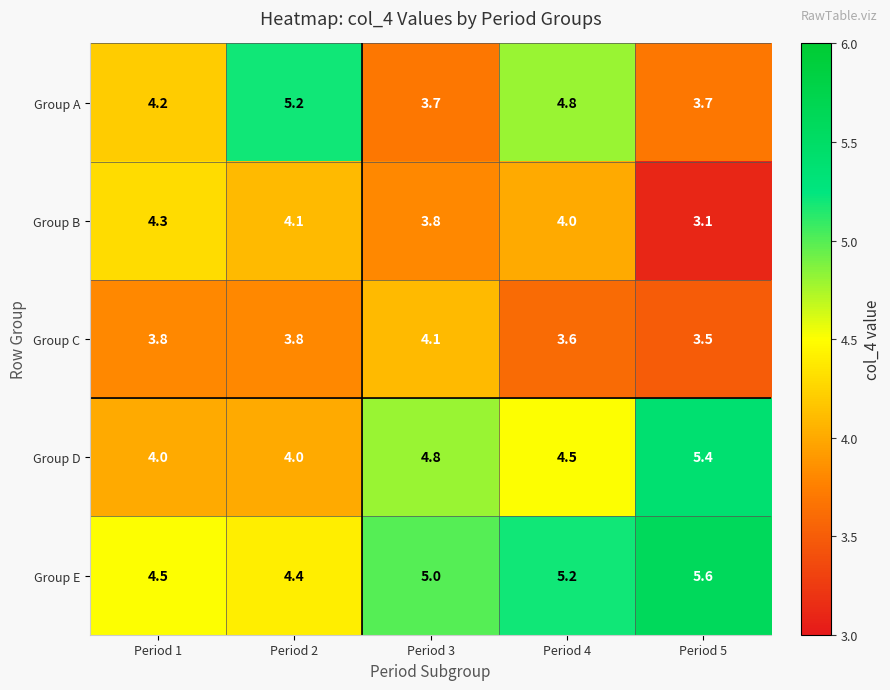

Which category has the highest value across all series?

Period 5